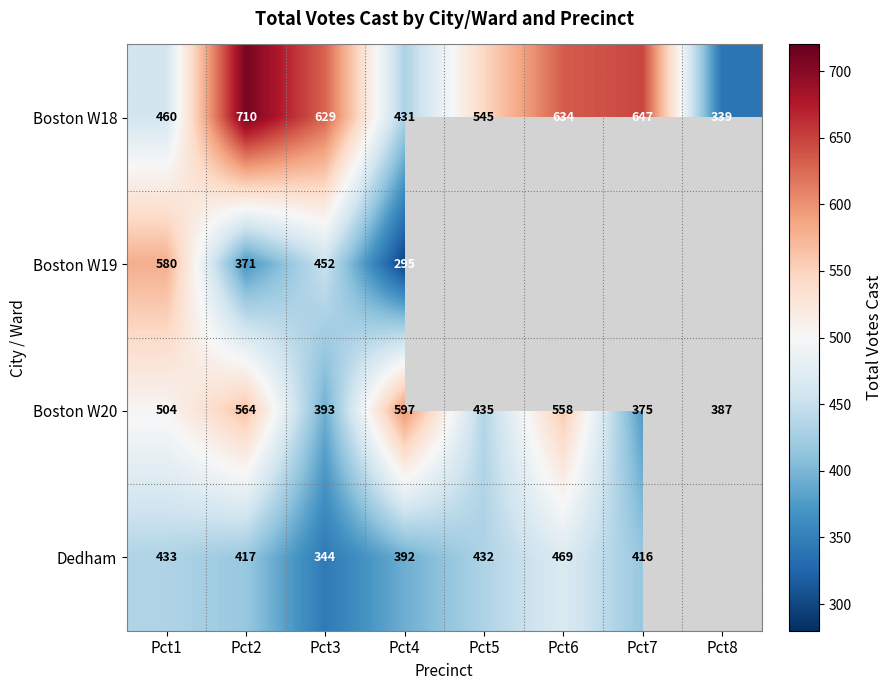

Rank the categories by Boston W18 value from lowest to highest.

Pct8, Pct4, Pct1, Pct5, Pct3, Pct6, Pct7, Pct2